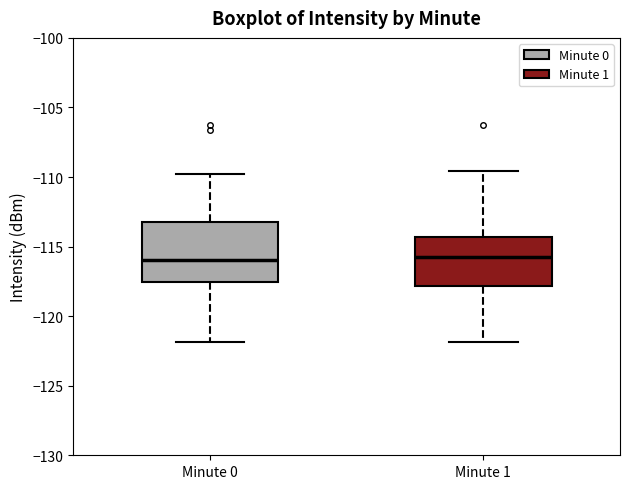

Reading left to right, read every box against the y-axis: the position of its median line, the range the box covers, and the ends of its whiskers. The values are not printed on the chart, so give them approximately, as read against the axis.

Minute 0: median -116.0, box -117.5 to -113.5, whiskers -122.0 to -110.0
Minute 1: median -116.0, box -118.0 to -114.5, whiskers -122.0 to -109.5